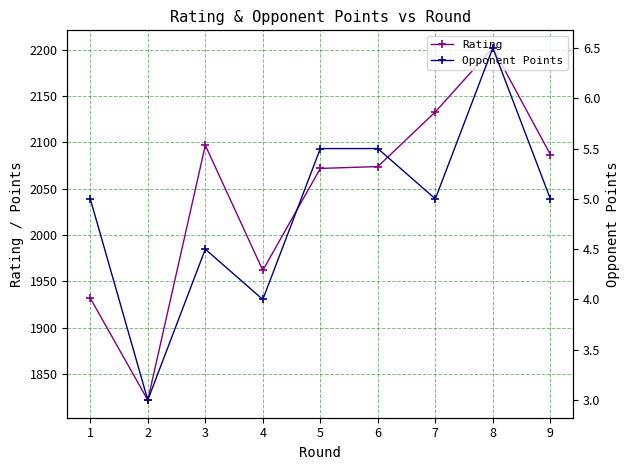

What is the difference between the second highest and second lowest values in the Rating series?

201